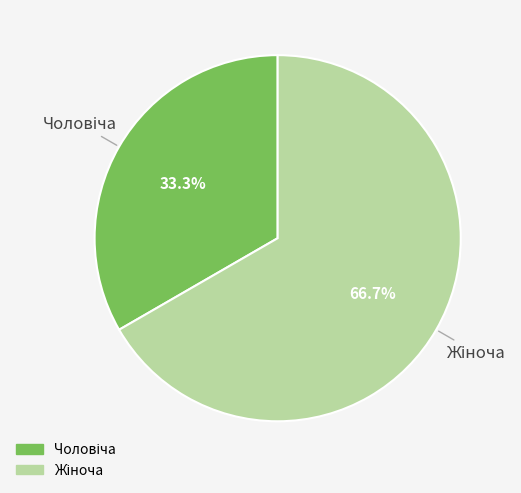

Is there any slice that represents more than half of the pie?

Yes